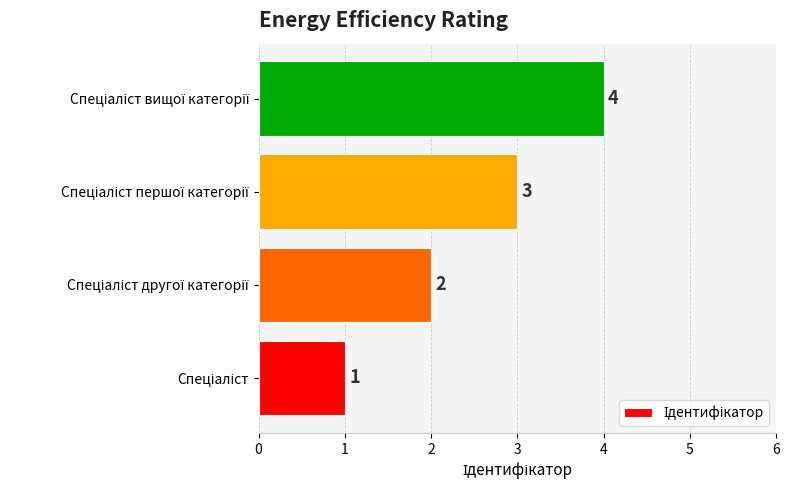

What is the sum of all values?

10